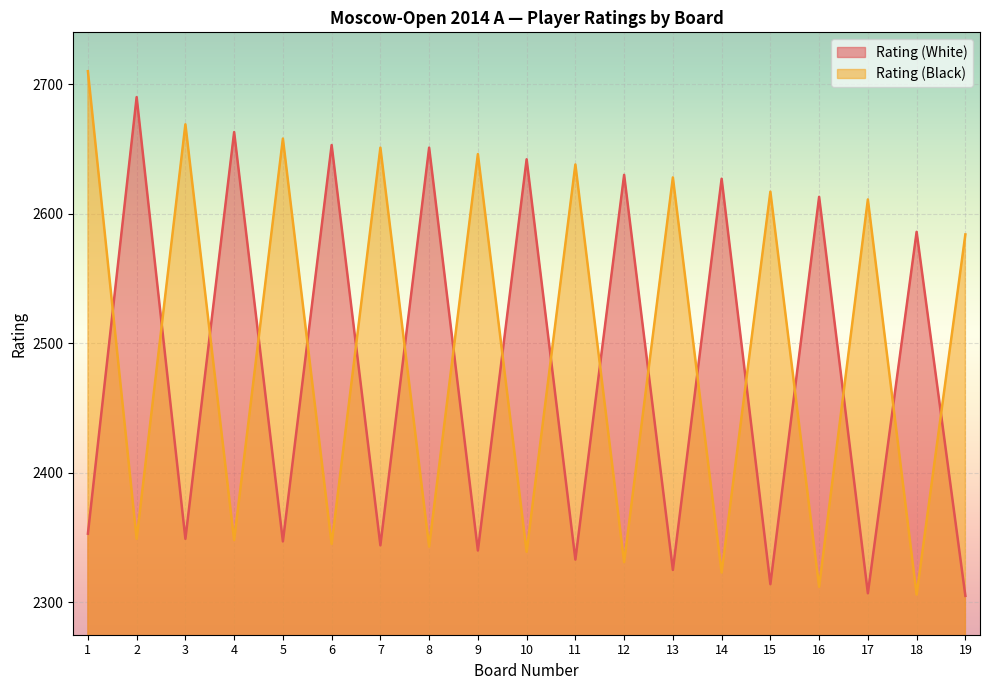

Rank the series by their maximum value, from lowest to highest.

Rating (White), Rating (Black)